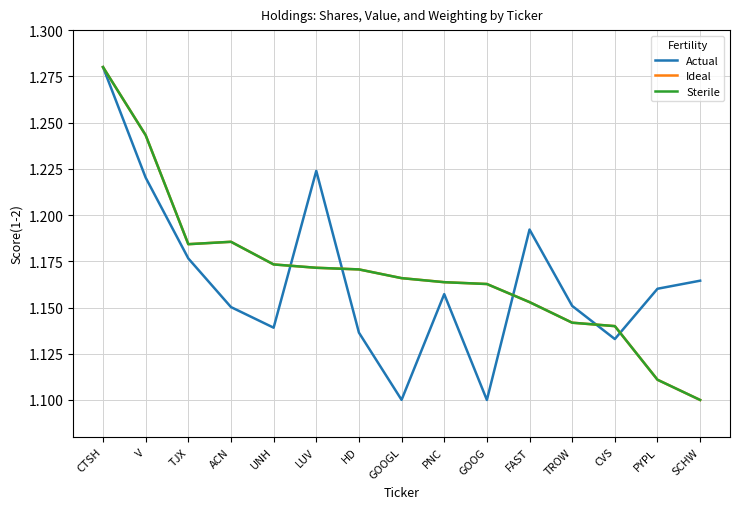

What is the difference between the maximum and minimum values in the Actual series?

0.2